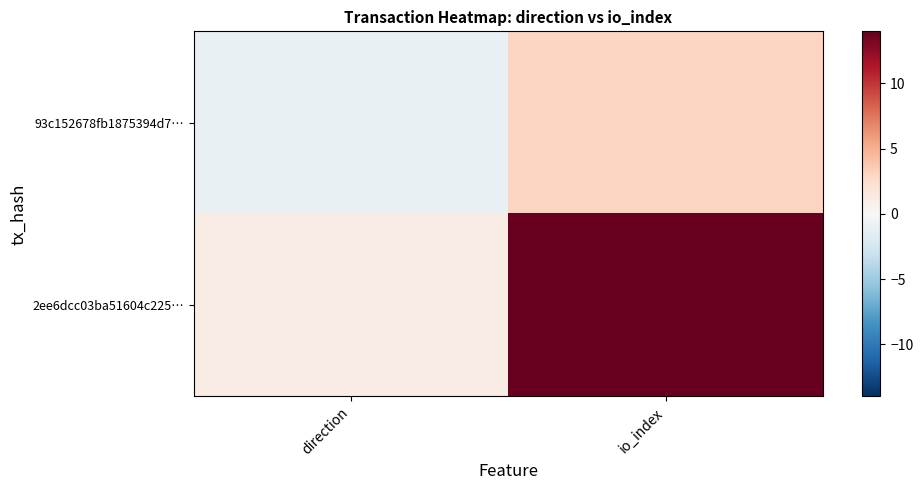

Reading left to right, what are all the values shown in this chart?

93c152678fb1875394d7…: direction=-1	io_index=3
2ee6dcc03ba51604c225…: direction=1	io_index=14